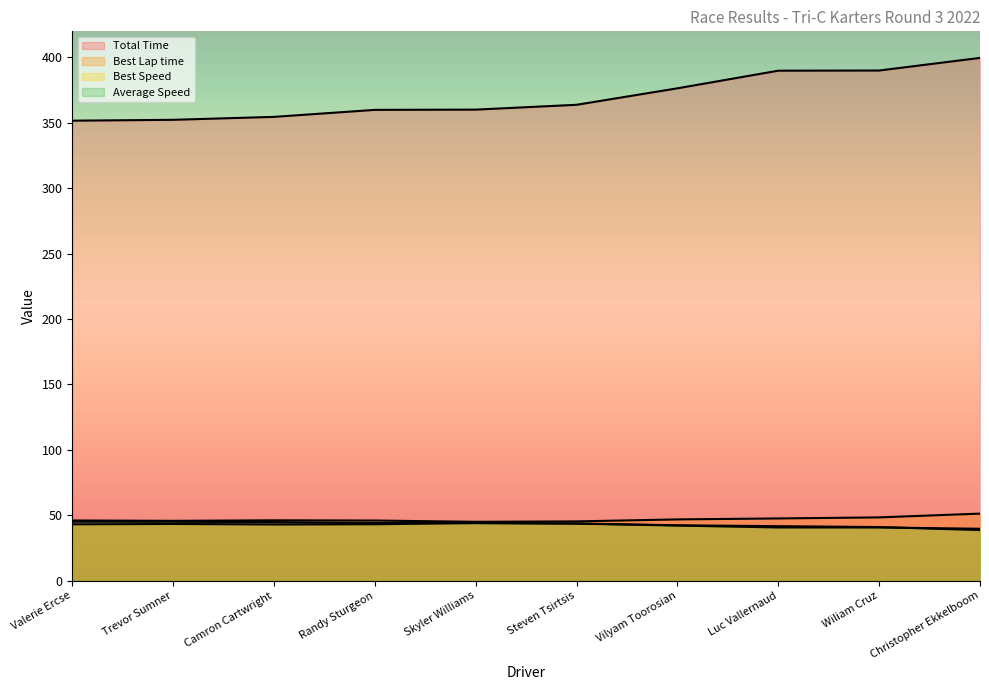

In Best Speed, how many points are lower than both neighbors (excluding endpoints)?

1